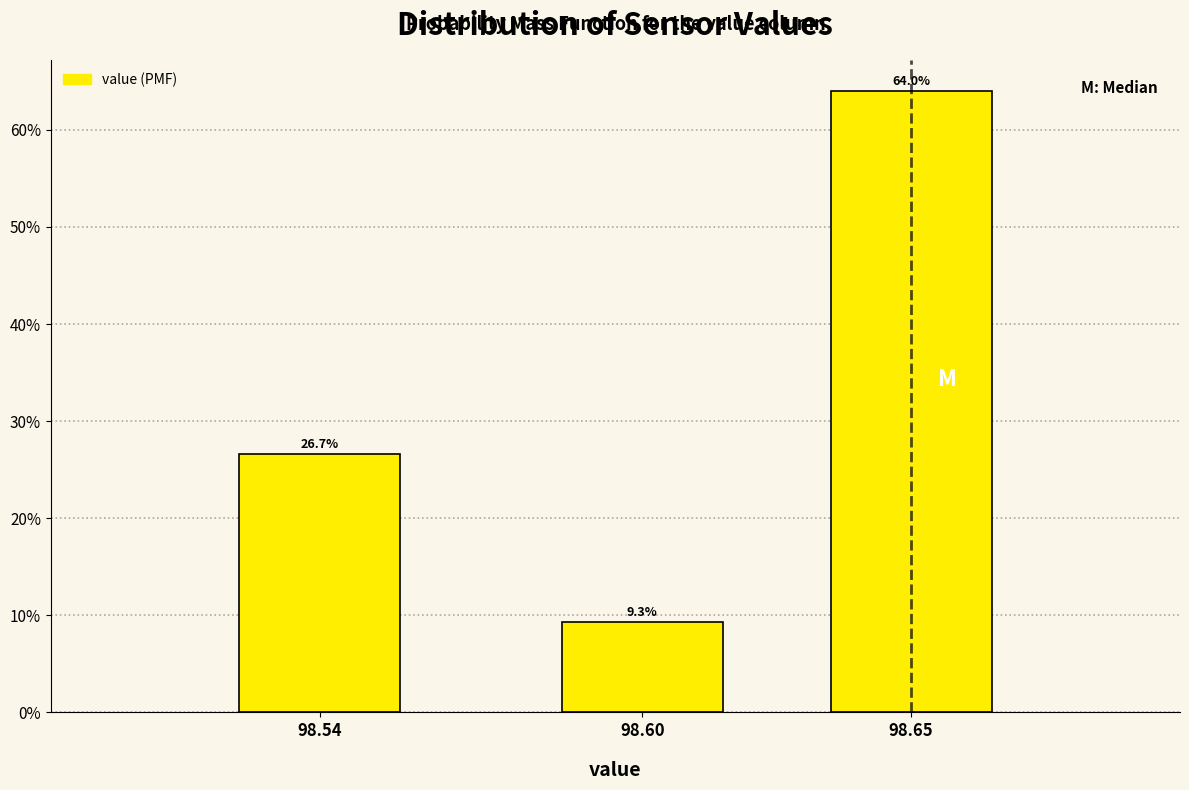

Reading left to right, transcribe all the data shown in this chart.

26.7	9.3	64.0